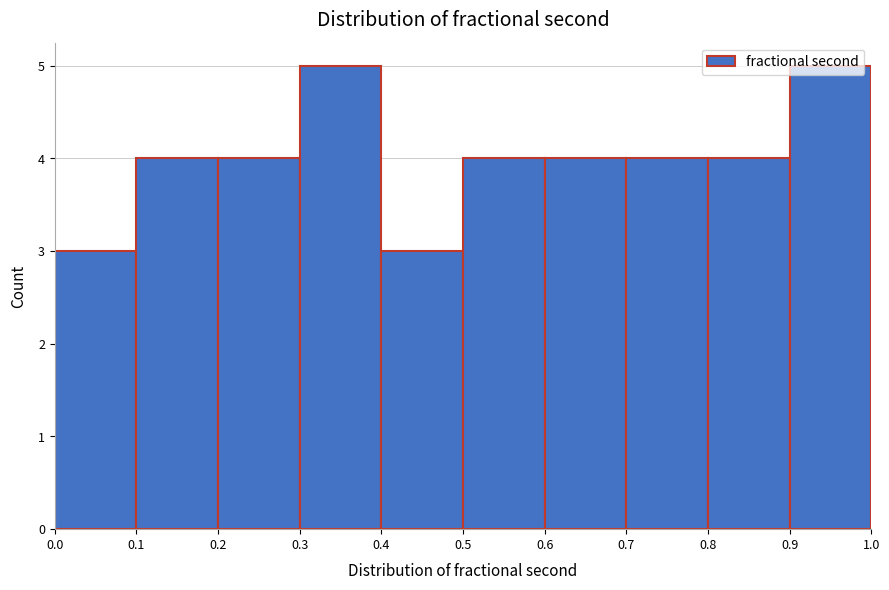

Reading left to right, transcribe this chart: for each bar, give the range it covers on the x-axis and its height. The values are not printed on the chart, so give them approximately, as read against the axis.

0.0 to 0.1: 3
0.1 to 0.2: 4
0.2 to 0.3: 4
0.3 to 0.4: 5
0.4 to 0.5: 3
0.5 to 0.6: 4
0.6 to 0.7: 4
0.7 to 0.8: 4
0.8 to 0.9: 4
0.9 to 1.0: 5